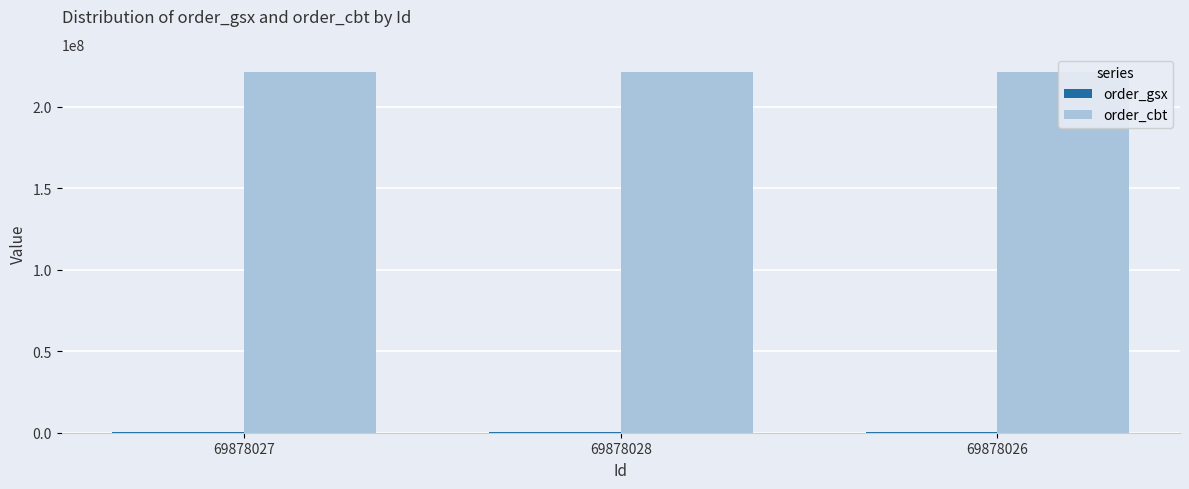

Which series changed the most between 69878027 and 69878026?

order_gsx